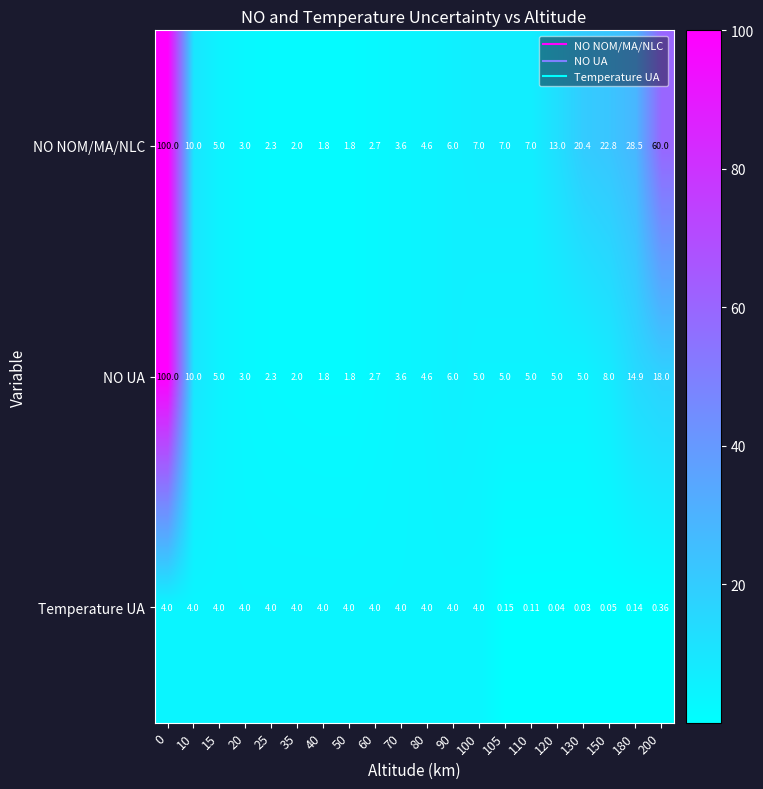

Rank the series by their average value, from lowest to highest.

Temperature UA, NO UA, NO NOM/MA/NLC